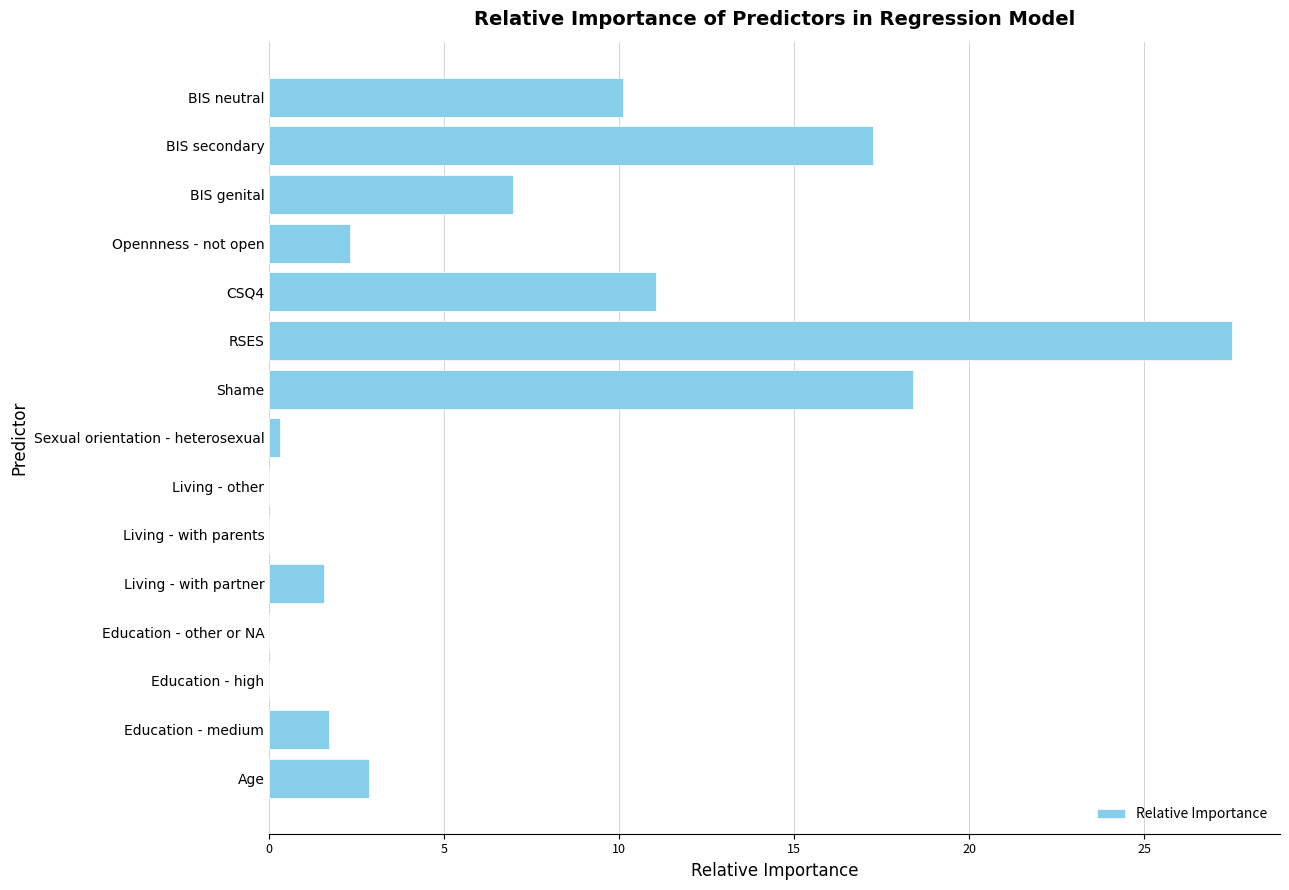

What is the change in value from Education - high to Opennness - not open?

+2.3